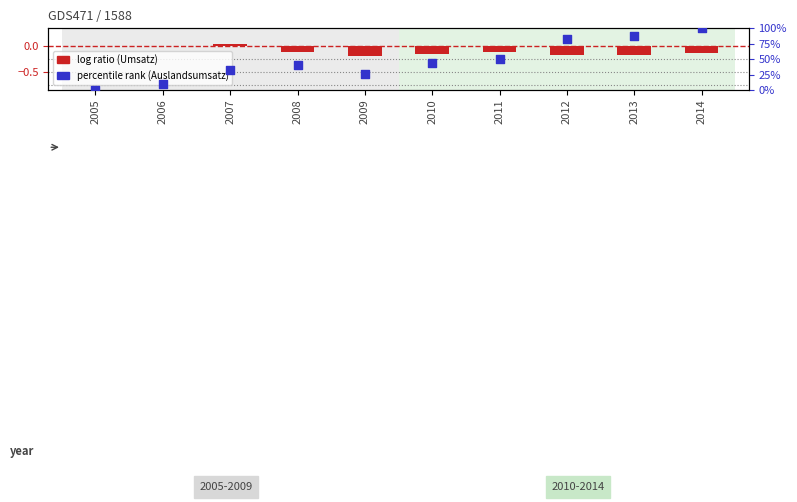

What is the total value across all series at 2012?

83.1